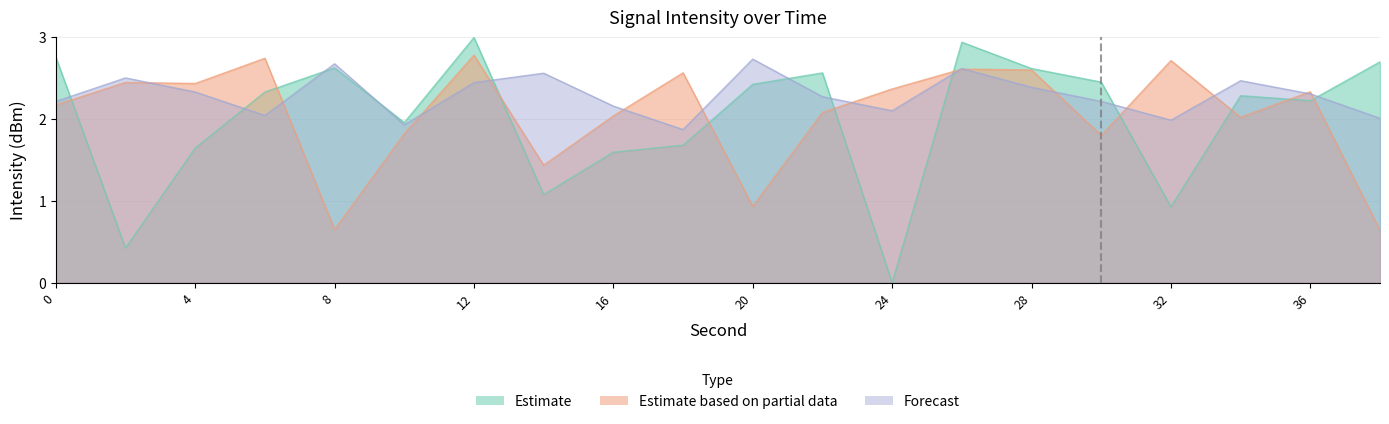

Where is Forecast nearest to the value 2?

38